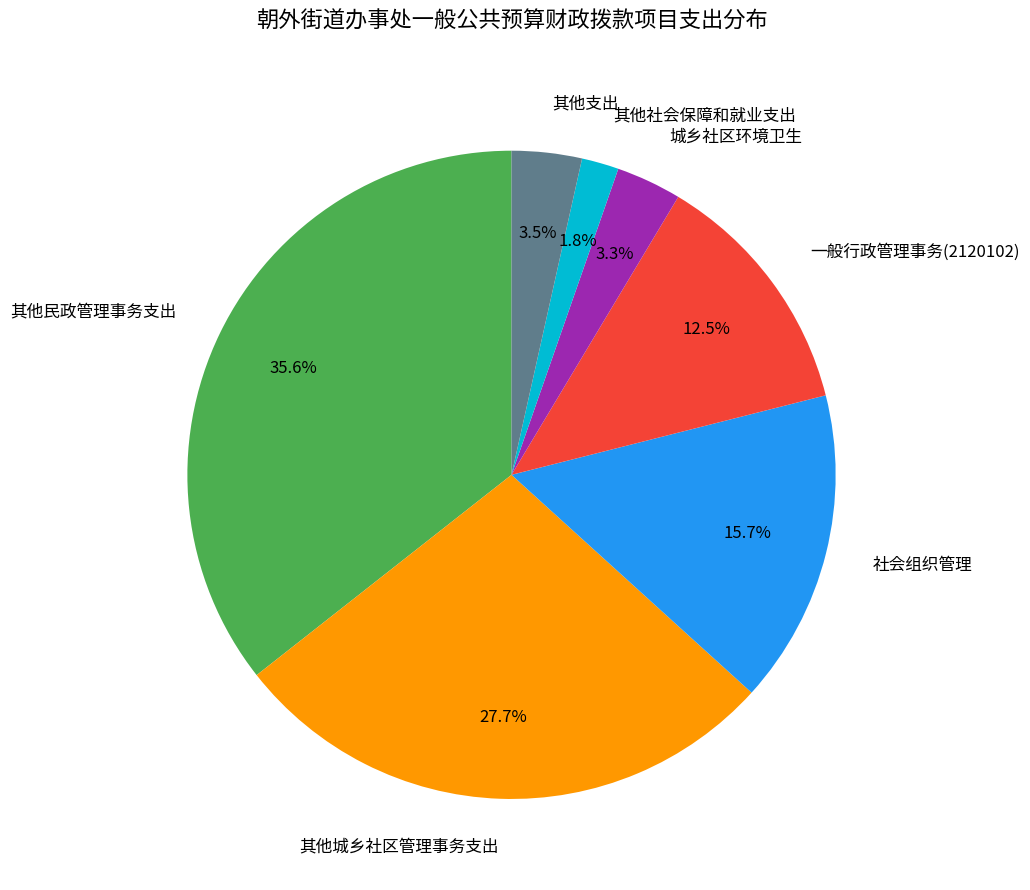

Does any single category account for the majority?

No